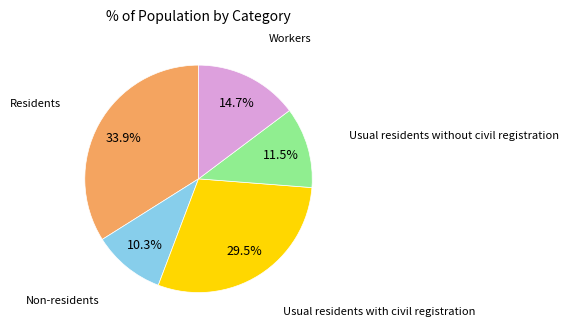

Is there a majority slice in this chart?

No